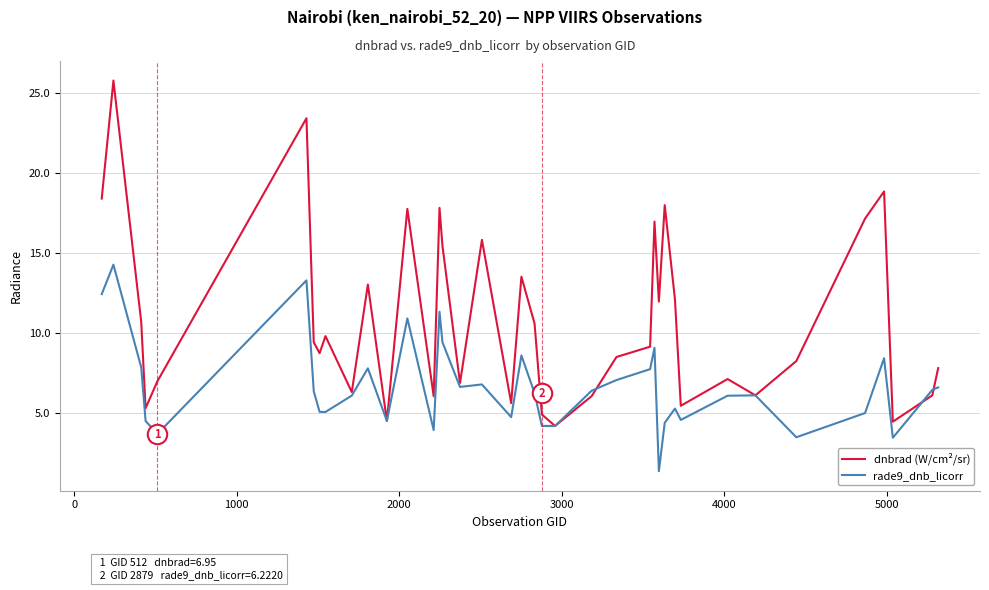

Which series ends up on top after the final intersection of rade9_dnb_licorr and dnbrad (W/cm²/sr)?

dnbrad (W/cm²/sr)